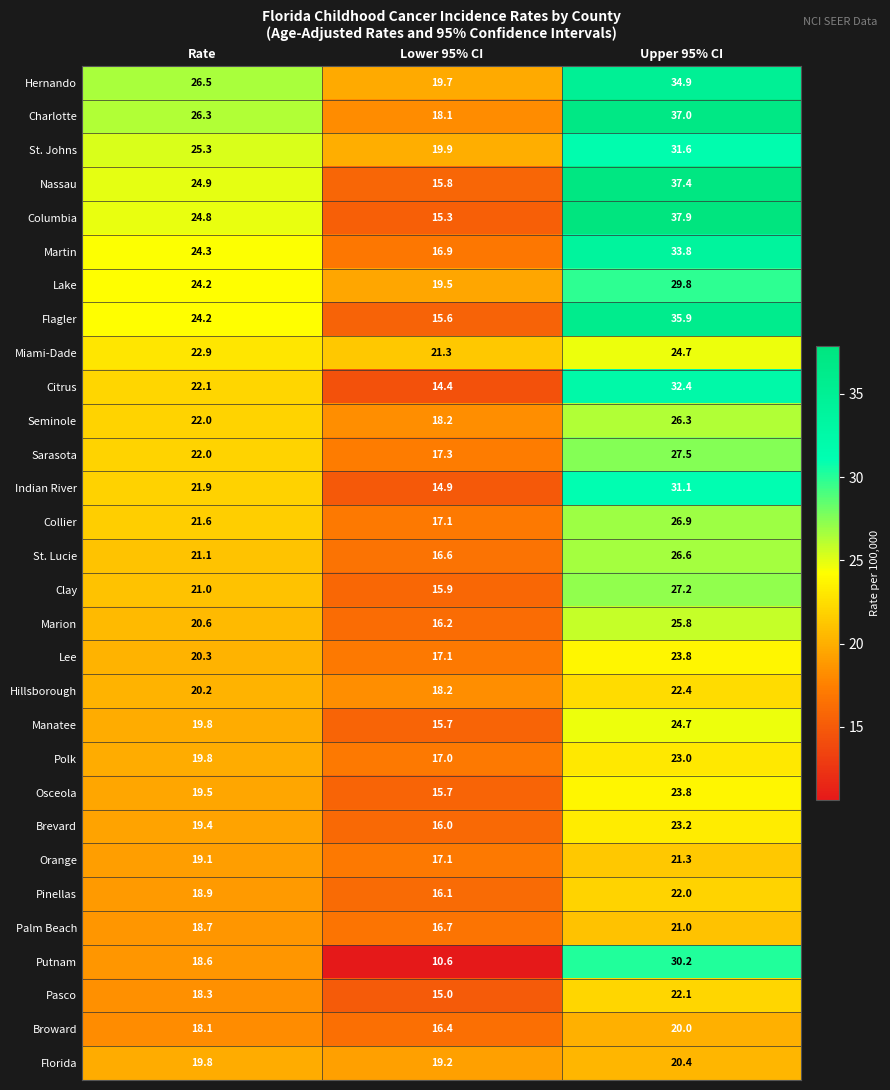

What is the maximum value for Seminole?

26.3